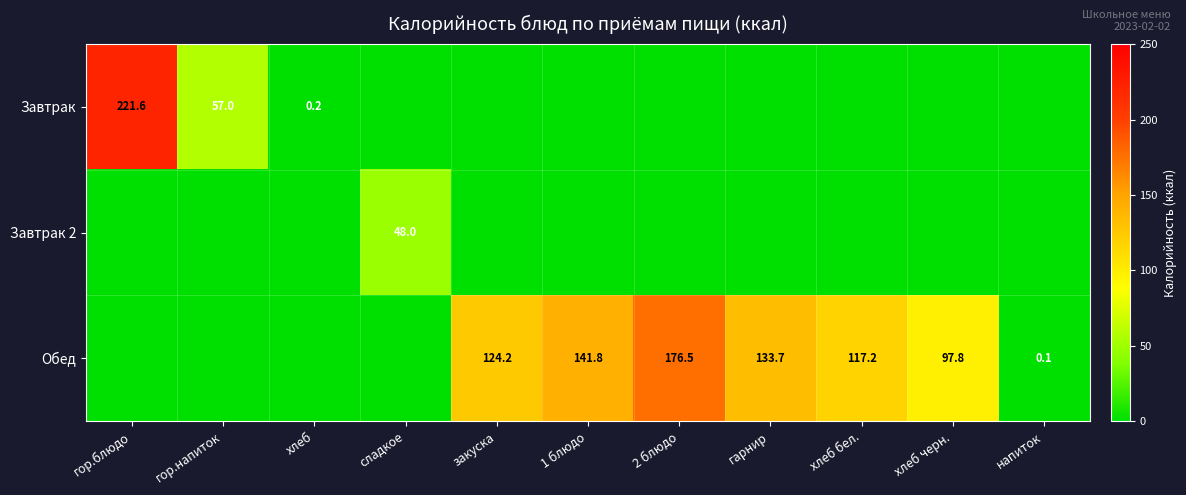

What is the maximum value shown in the chart?

221.6